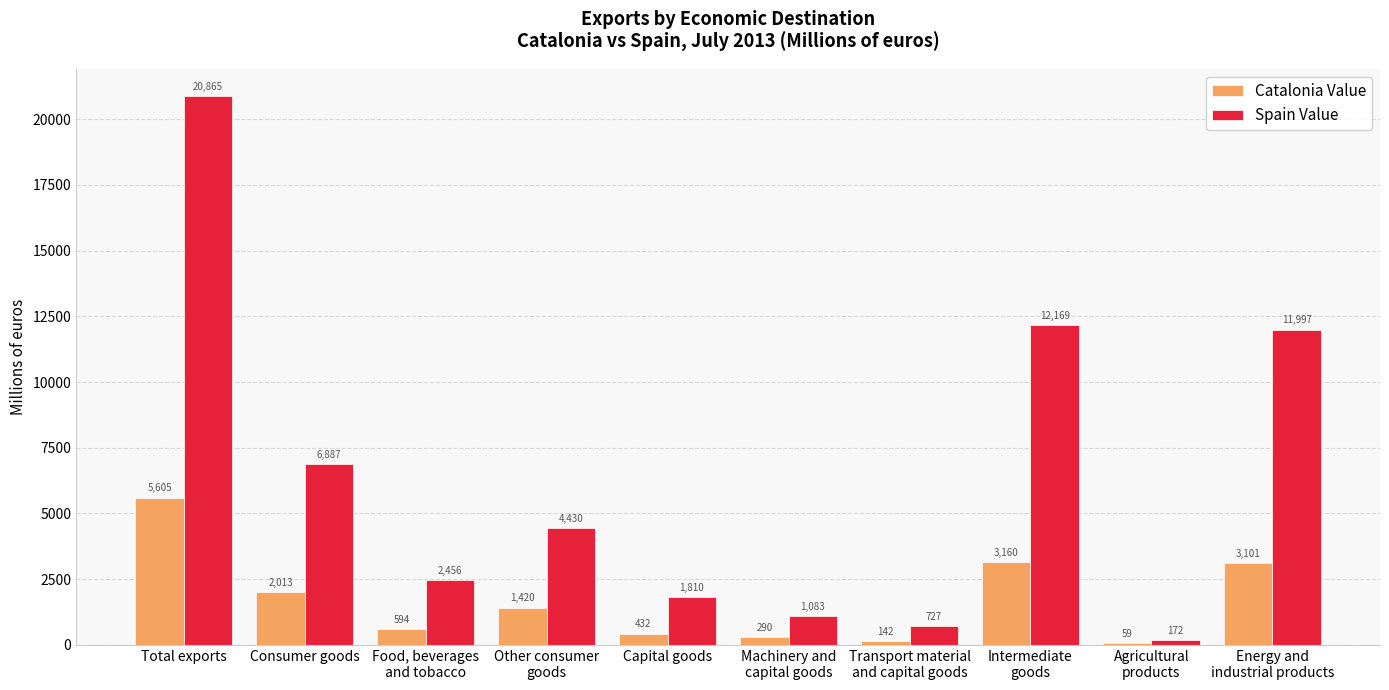

True or false: Catalonia Value has a value of 3160.0 at Intermediate
goods.

True